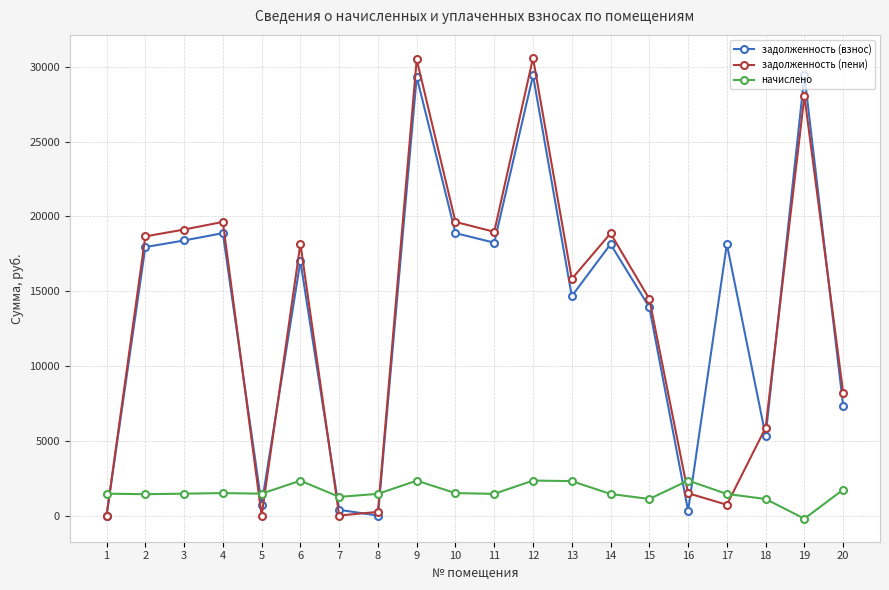

Which series changed the most between 8 and 9?

задолженность (пени)